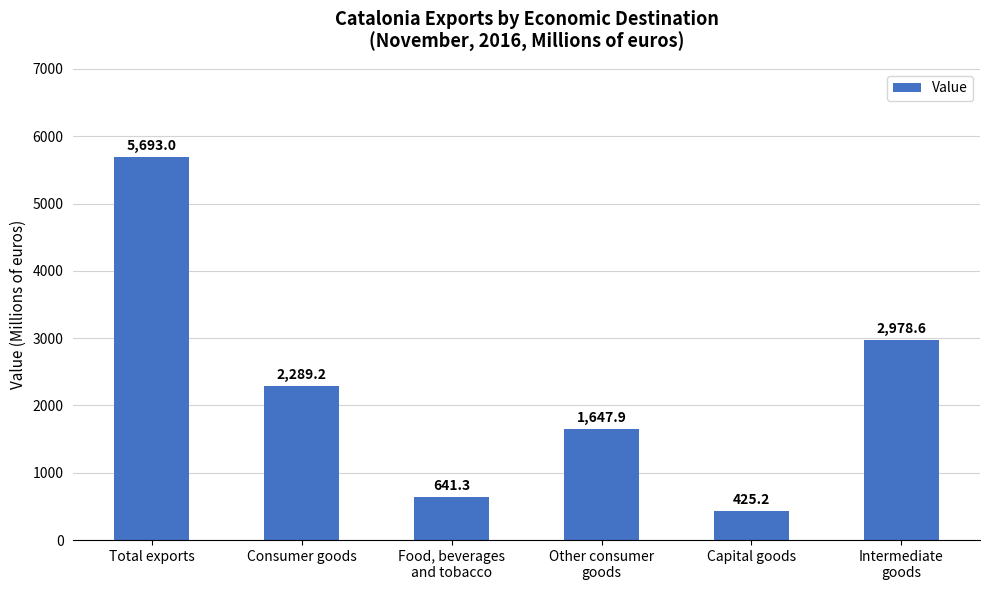

What is the difference between the values at Intermediate
goods and Total exports?

2714.4